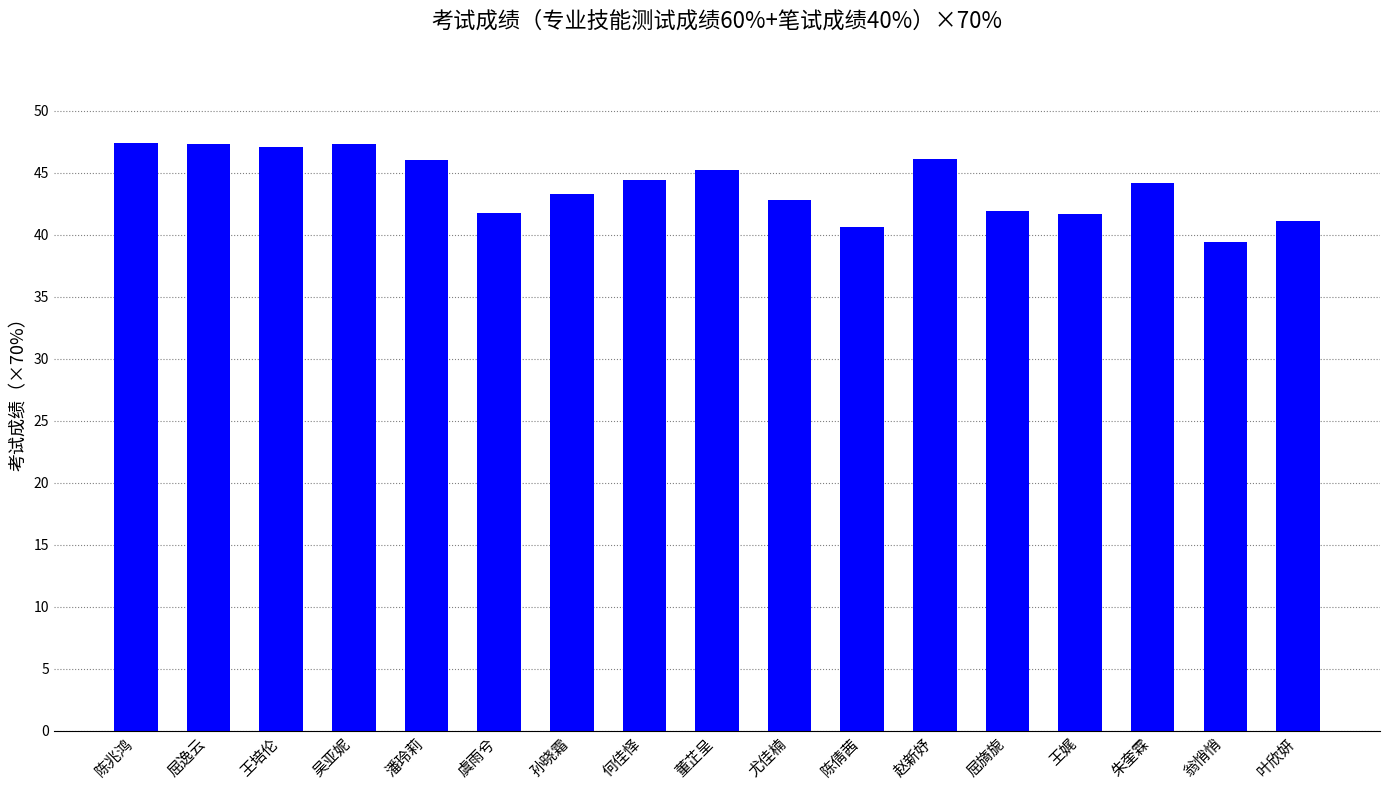

True or false: the data shows 45.2 at 董芷呈.

True